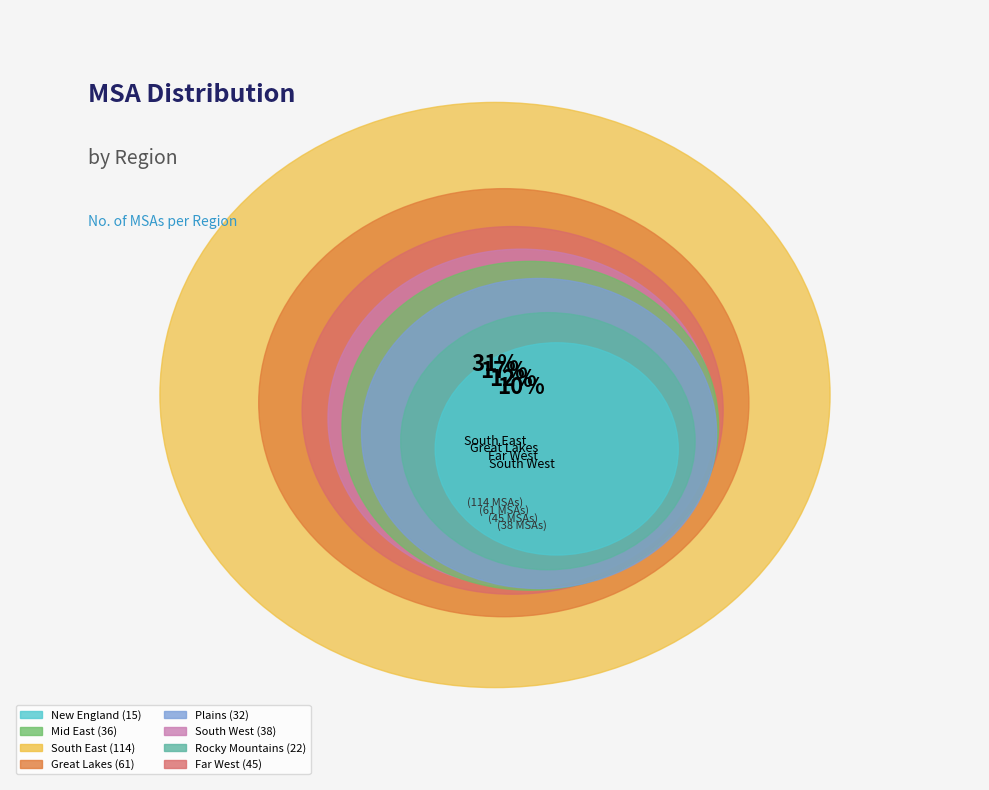

The New England slice represents 4% of the pie. True or false?

True